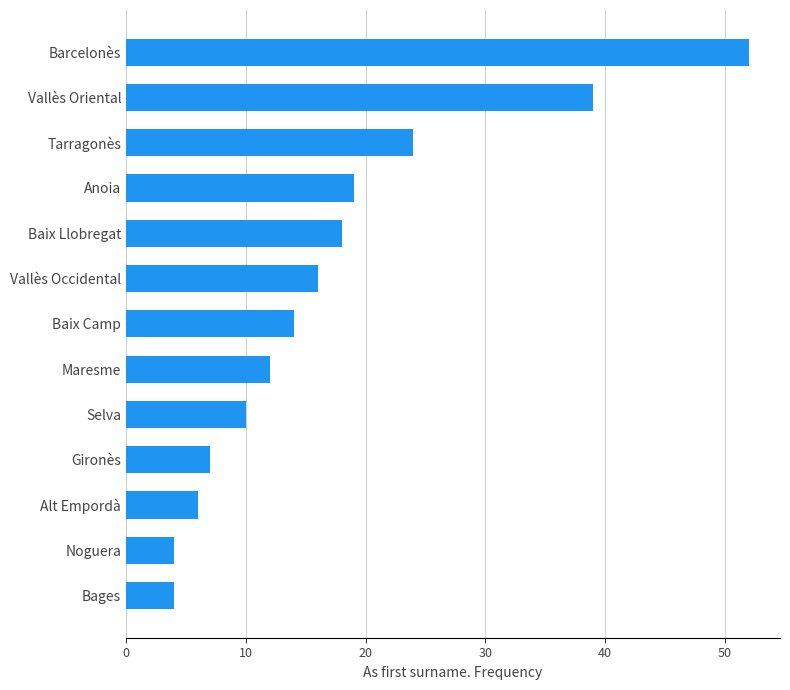

The value at Selva is 10. True or false?

True